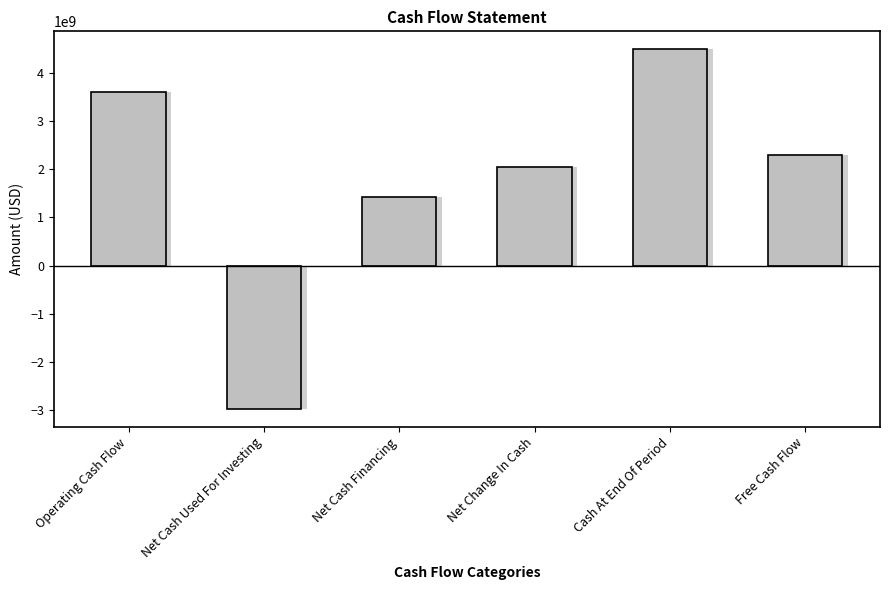

Reading left to right, transcribe all the data shown in this chart.

Operating Cash Flow=3606902000	Net Cash Used For Investing=-2977197000	Net Cash Financing=1419437000	Net Change In Cash=2048655000	Cash At End Of Period=4495645000	Free Cash Flow=2308231000